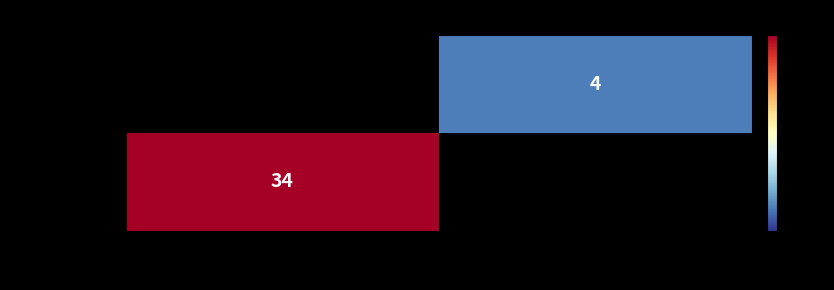

Is it true that ee73d70a08… equals 1.5 at 1?

False